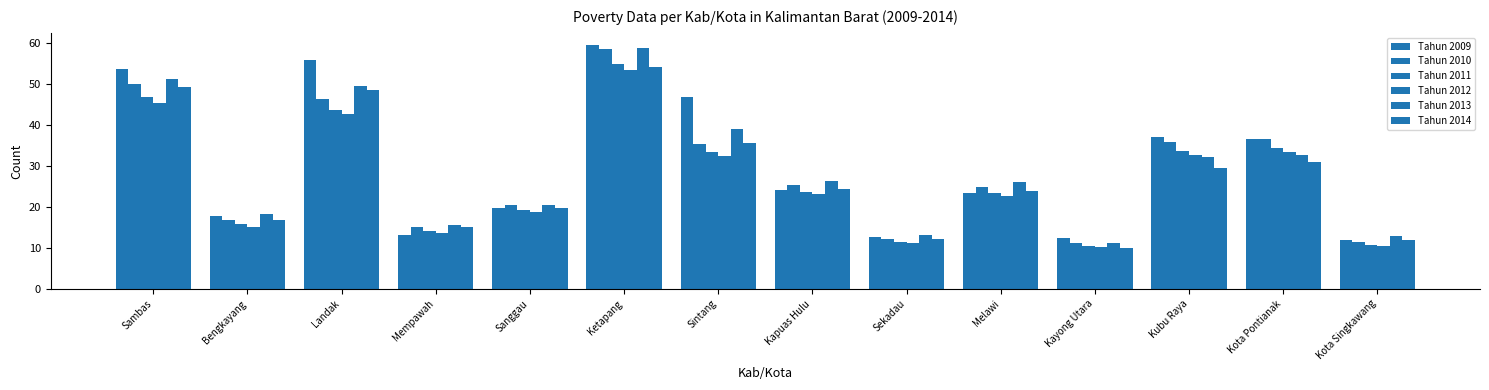

Are the bars horizontal?

No